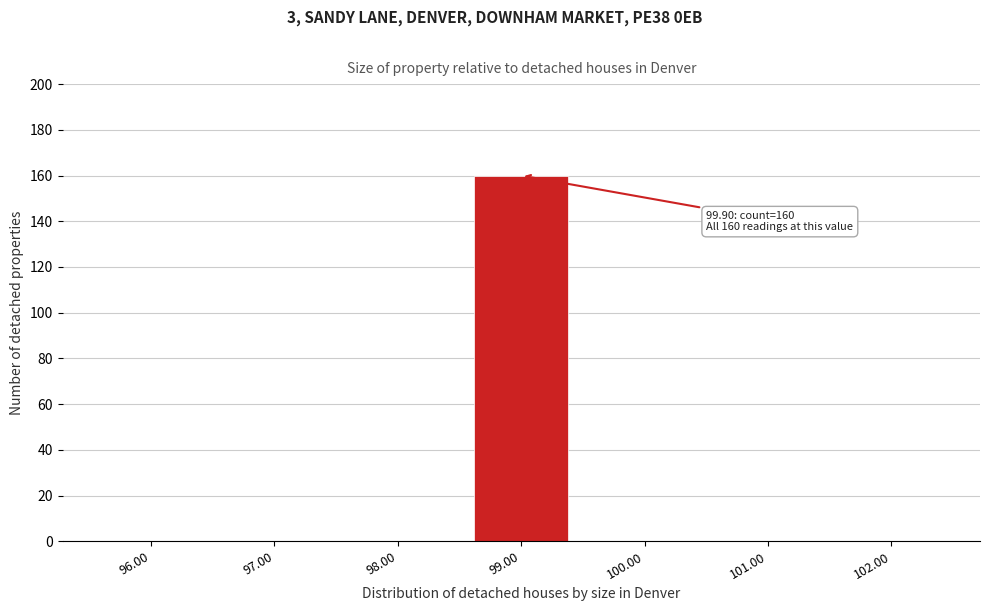

Reading left to right, extract all data points from this chart.

96.00=0	97.00=0	98.00=0	99.00=160	100.00=0	101.00=0	102.00=0